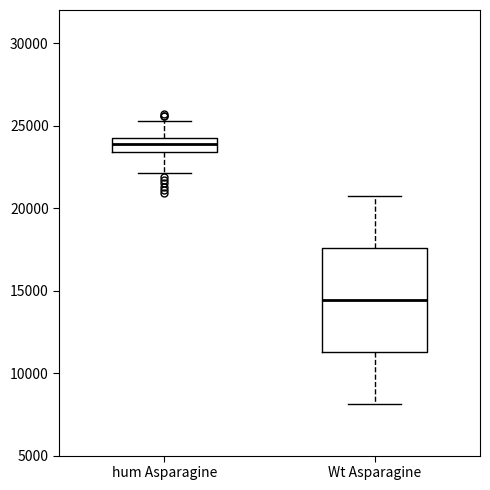

Which box's median line is the lowest?

Wt Asparagine